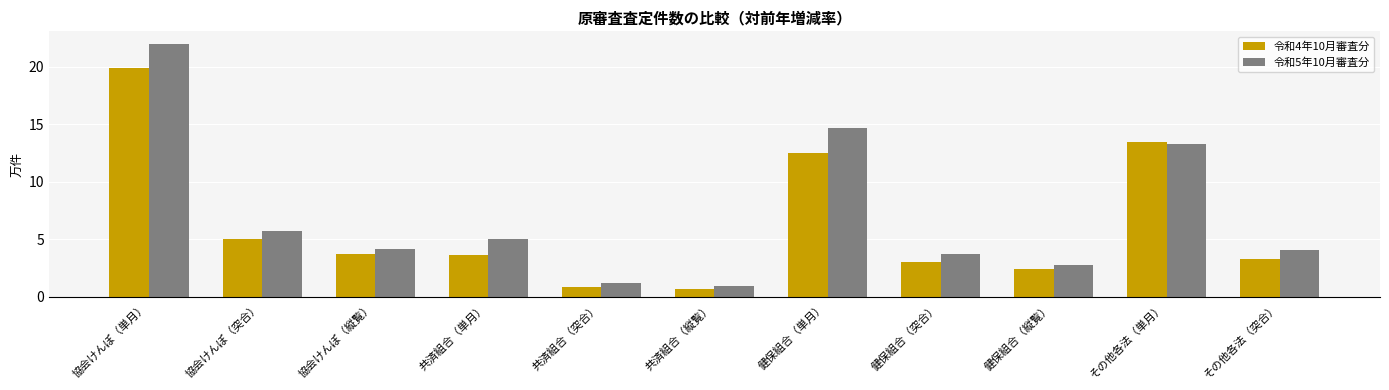

What is the total value across all series at 健保組合（突合）?

6.7